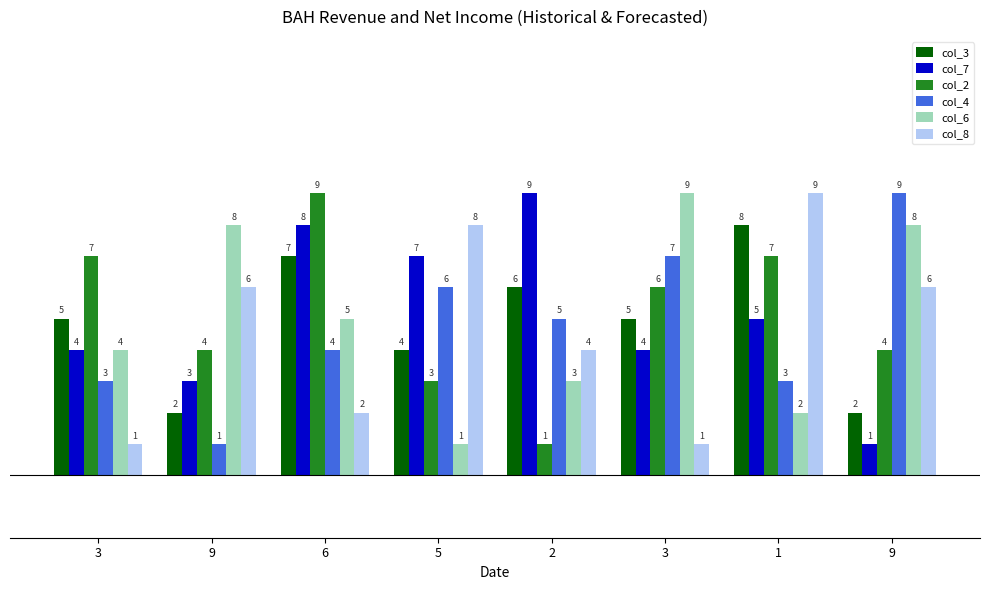

At which category is the sum across all series the highest?

6